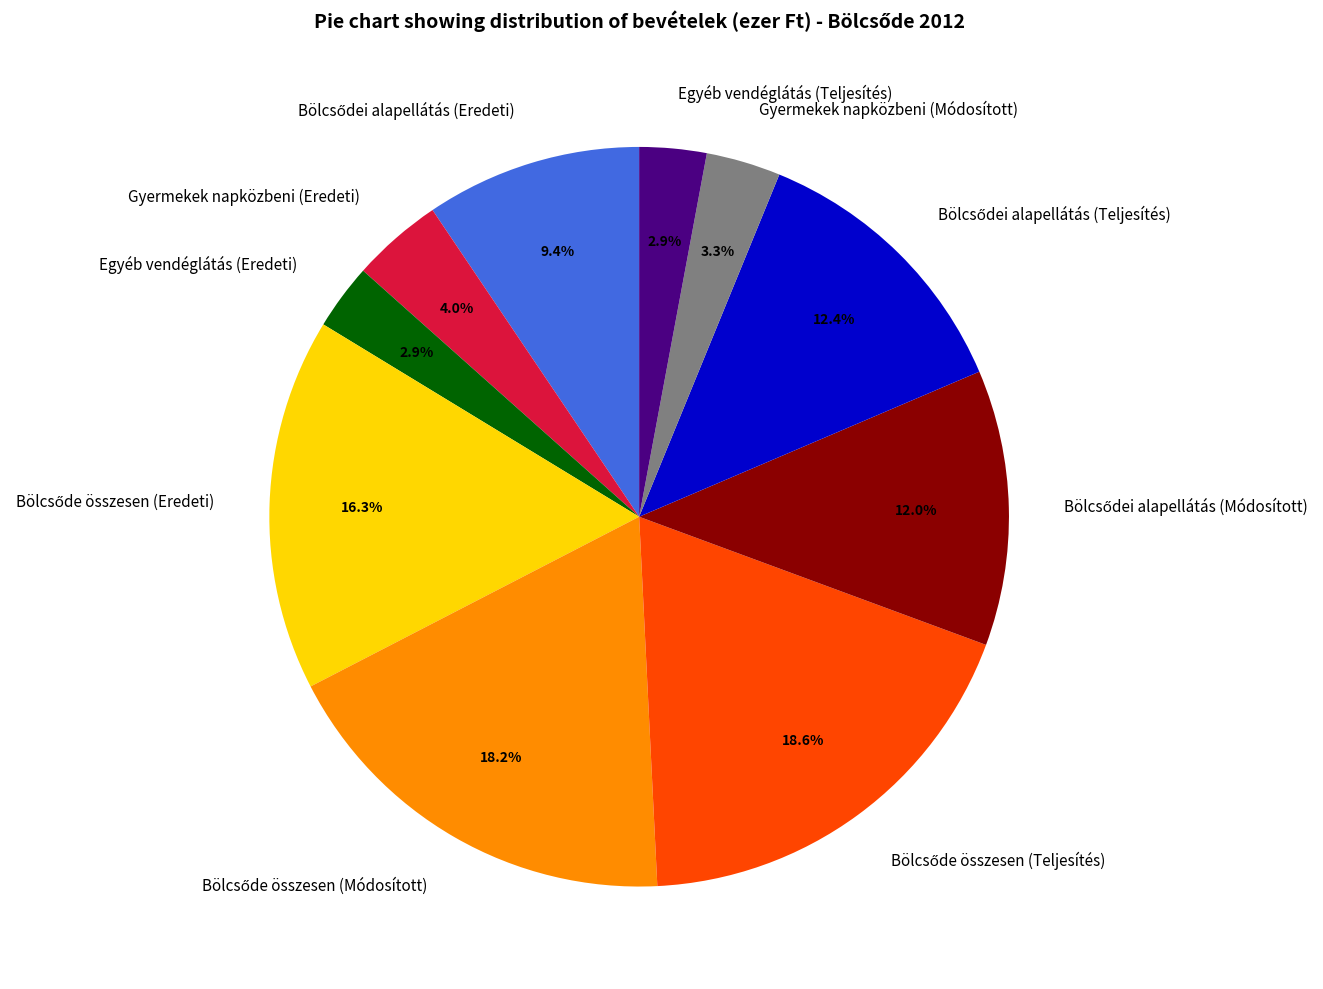

Is there any slice that represents more than half of the pie?

No